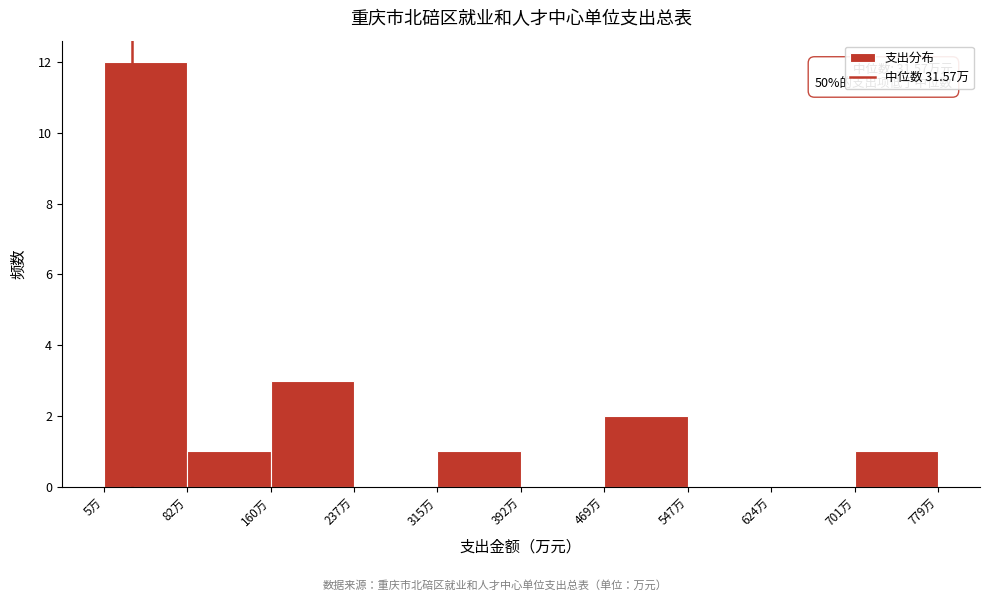

Which range on the x-axis has the tallest bar?

10 to 80